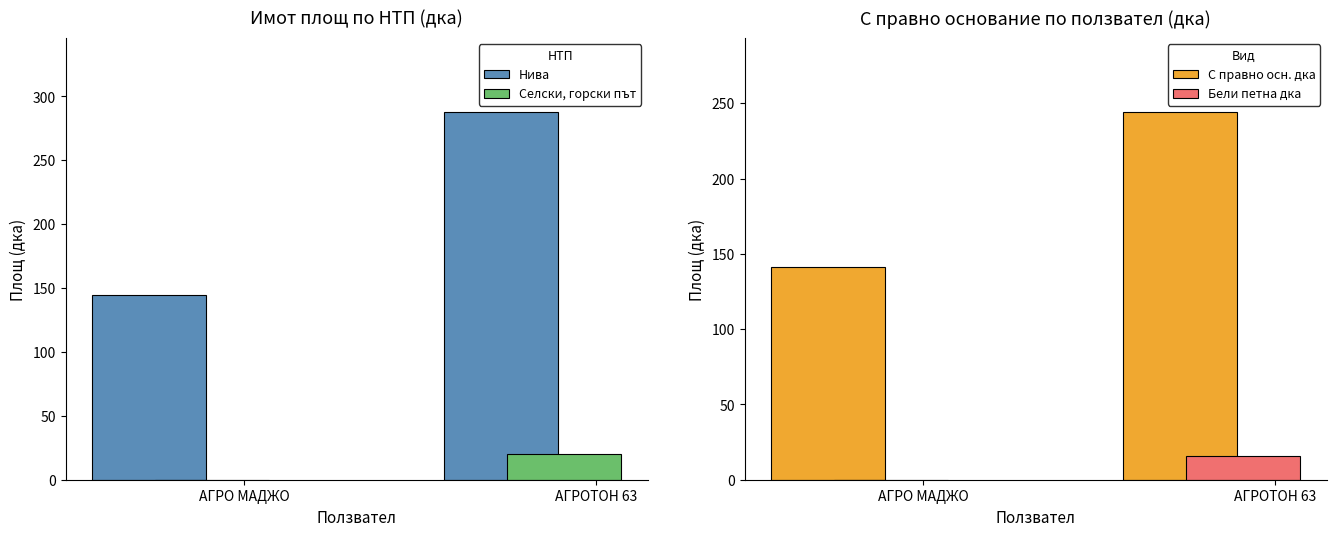

What is the total value across all series at АГРО МАДЖО?

286.2